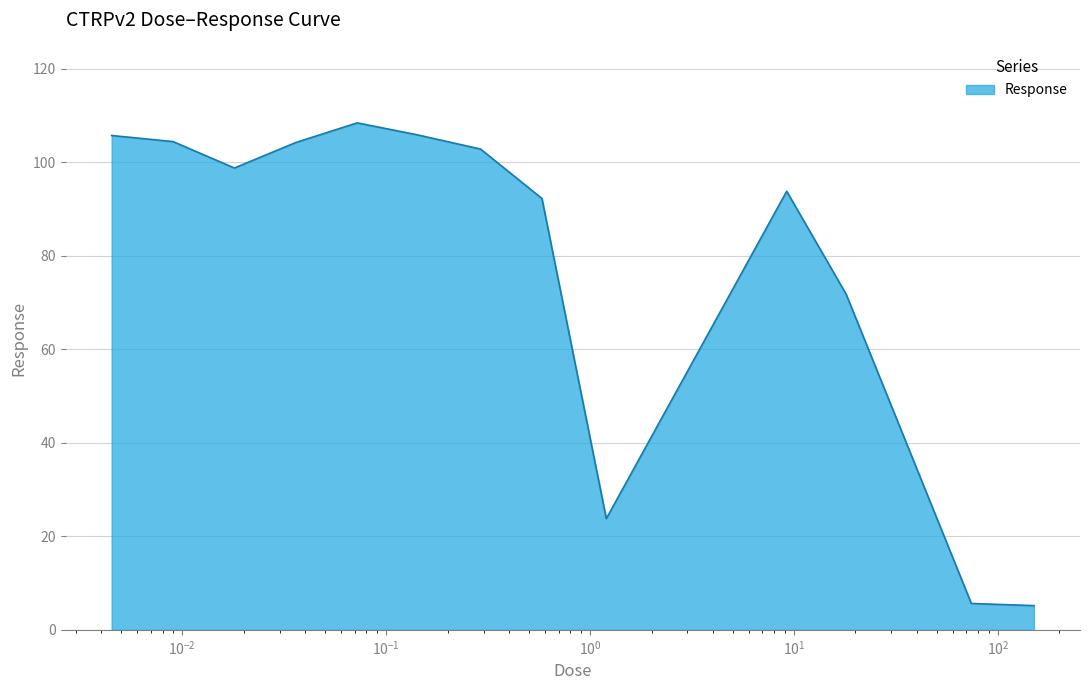

What is the maximum value shown in the chart?

108.4